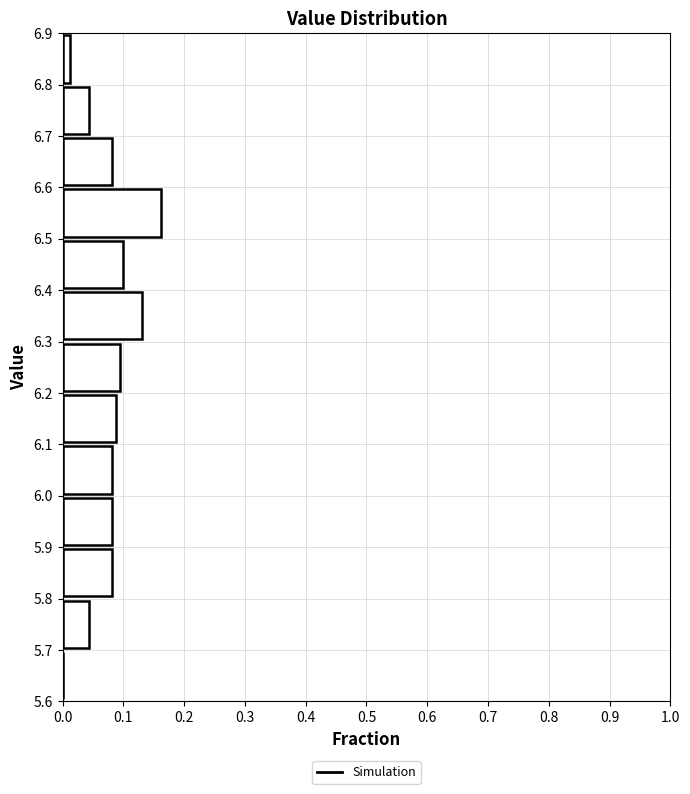

Reading bottom to top, list every bar in this chart as the range it spans on the y-axis followed by its length. The values are not printed on the chart, so give them approximately, as read against the axis.

5.6 to 5.7: 0
5.7 to 5.8: 0.04
5.8 to 5.9: 0.08
5.9 to 6.0: 0.08
6.0 to 6.1: 0.08
6.1 to 6.2: 0.09
6.2 to 6.3: 0.09
6.3 to 6.4: 0.13
6.4 to 6.5: 0.10
6.5 to 6.6: 0.16
6.6 to 6.7: 0.08
6.7 to 6.8: 0.04
6.8 to 6.9: 0.01